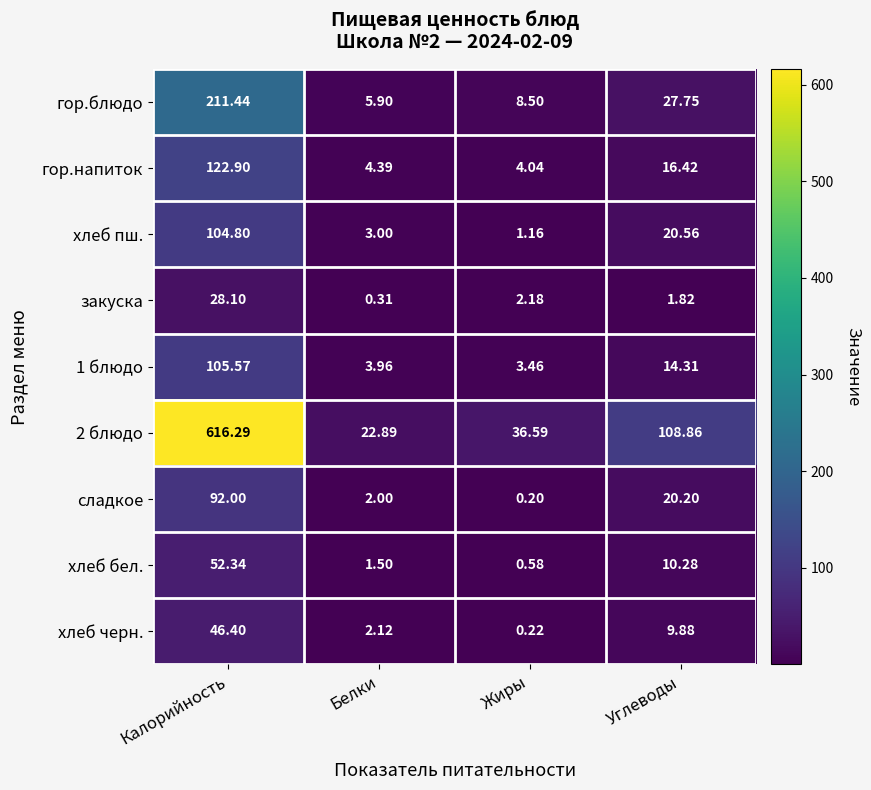

Where is гор.блюдо nearest to the value 108?

Углеводы